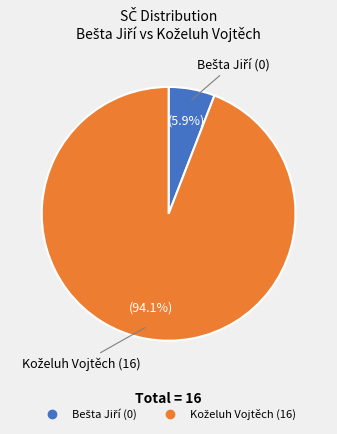

Is there any slice that represents more than half of the pie?

Yes